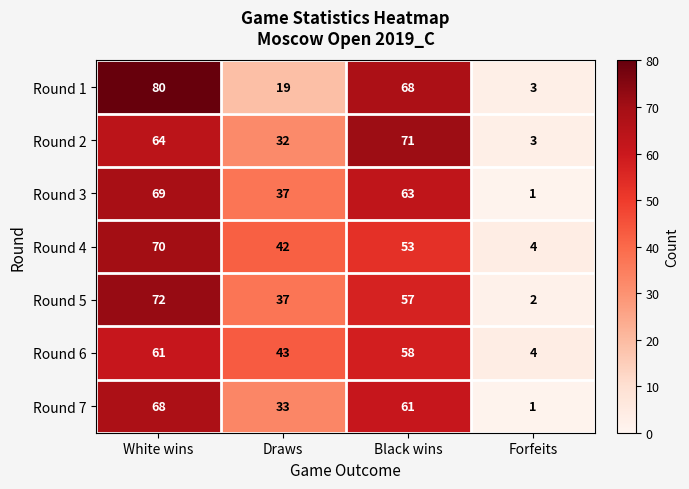

Which category has the highest value in the Round 5 series?

White wins